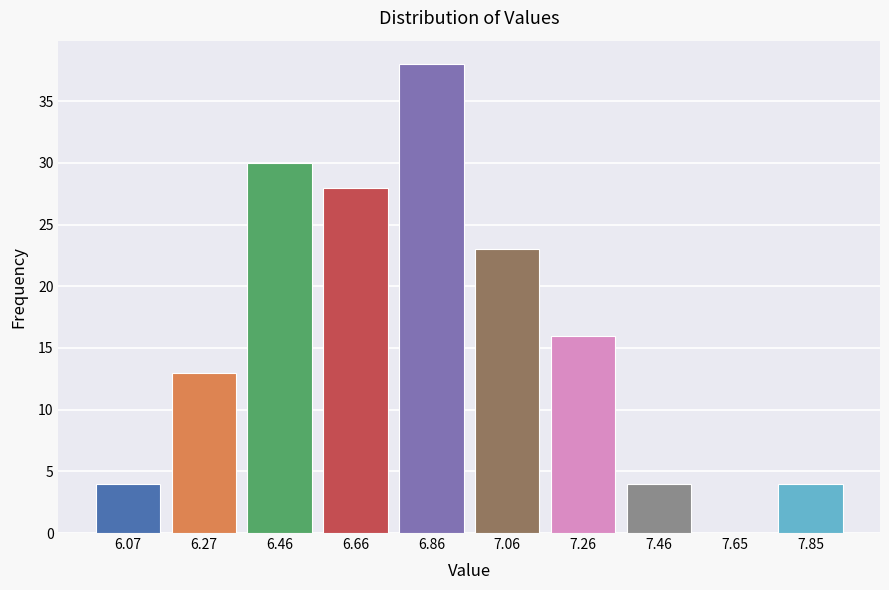

Reading left to right, list every bar in this chart as the range it spans on the x-axis followed by its height. Neither the bar edges nor the heights are printed on the chart, so give them approximately, as read against the axes.

5.970 to 6.168: 4
6.168 to 6.366: 13
6.366 to 6.564: 30
6.564 to 6.762: 28
6.762 to 6.960: 38
6.960 to 7.158: 23
7.158 to 7.356: 16
7.356 to 7.554: 4
7.554 to 7.752: 0
7.752 to 7.950: 4